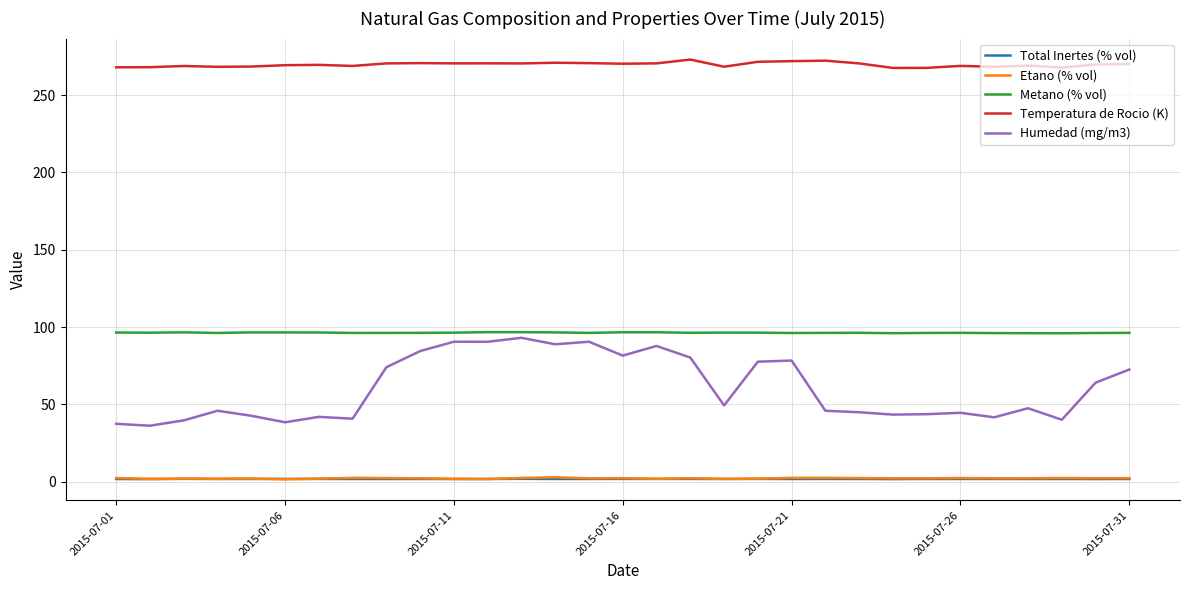

True or false: Etano (% vol) and Temperatura de Rocio (K) cross at least once.

False